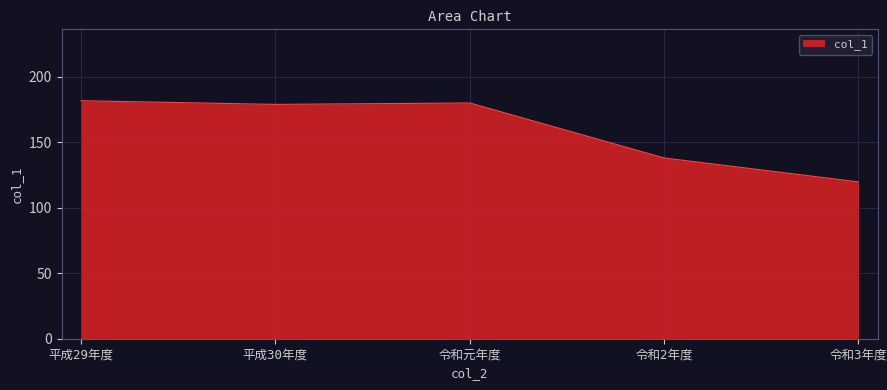

What is the maximum value shown in the chart?

181.8